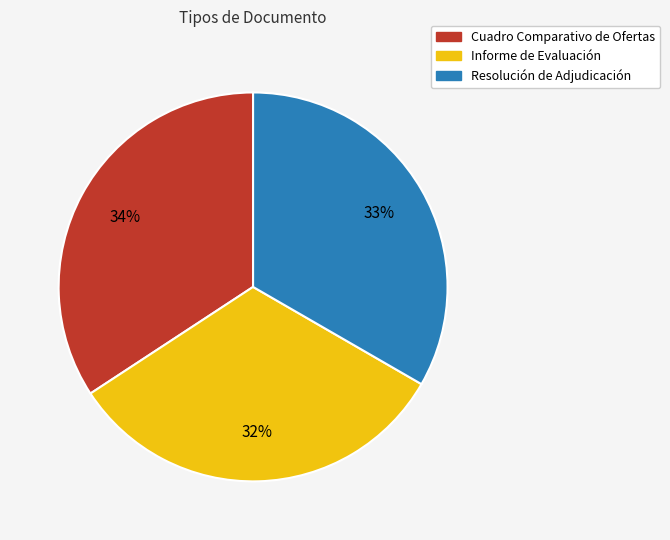

Do Resolución de Adjudicación and Informe de Evaluación together represent more than half of the pie?

Yes